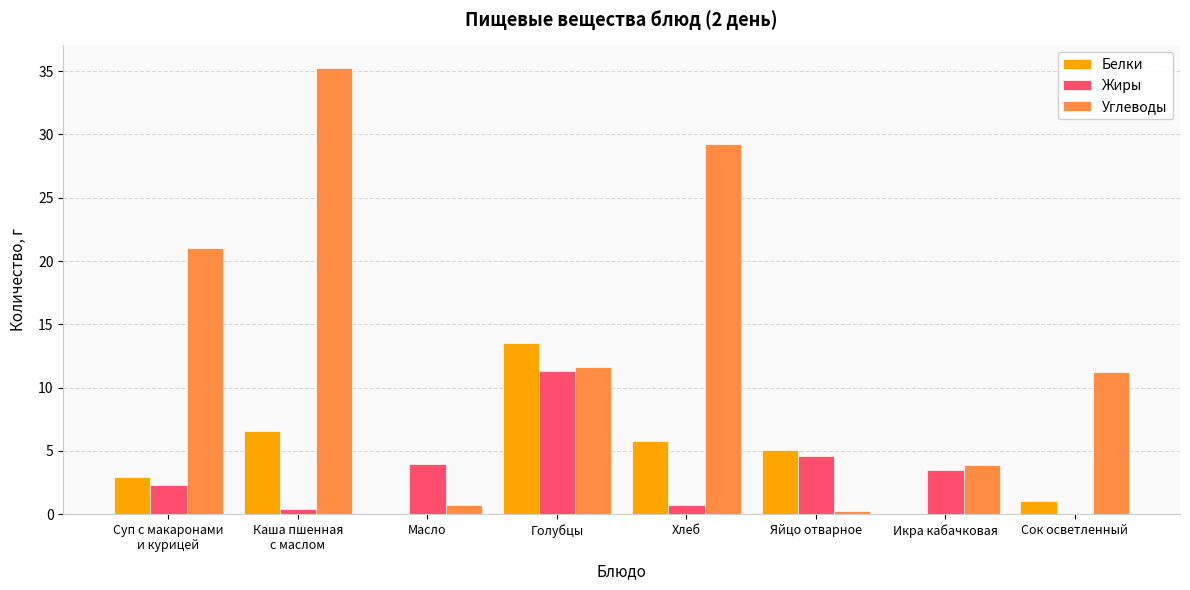

What is the total value across all series at Голубцы?

36.4